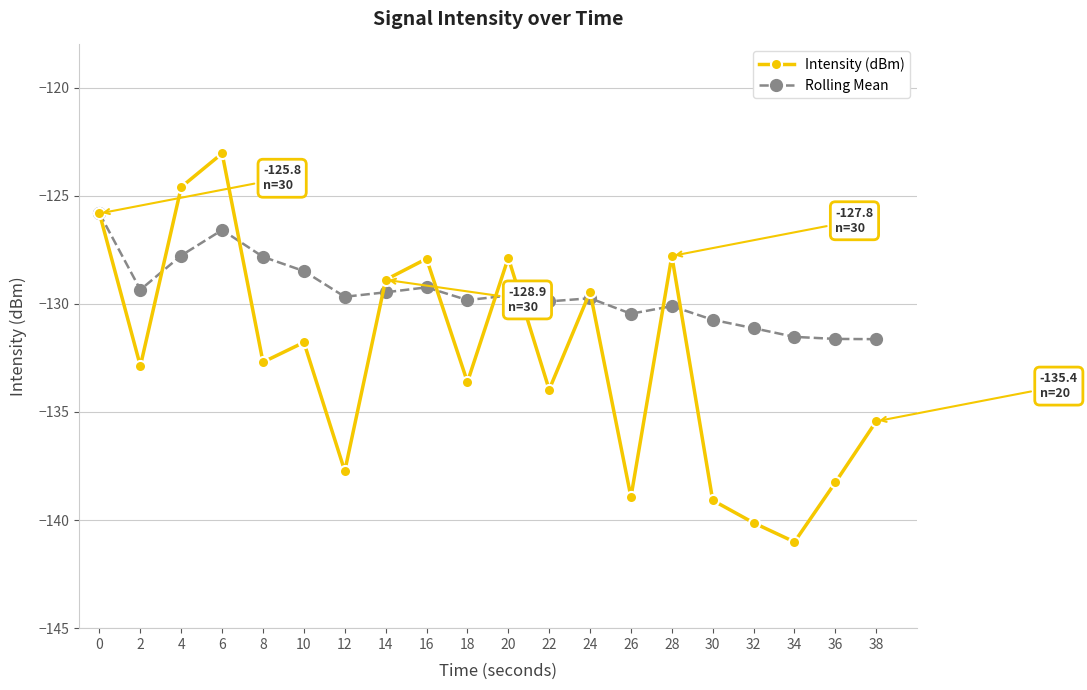

What is the highest value of the Intensity (dBm) series?

-123.0